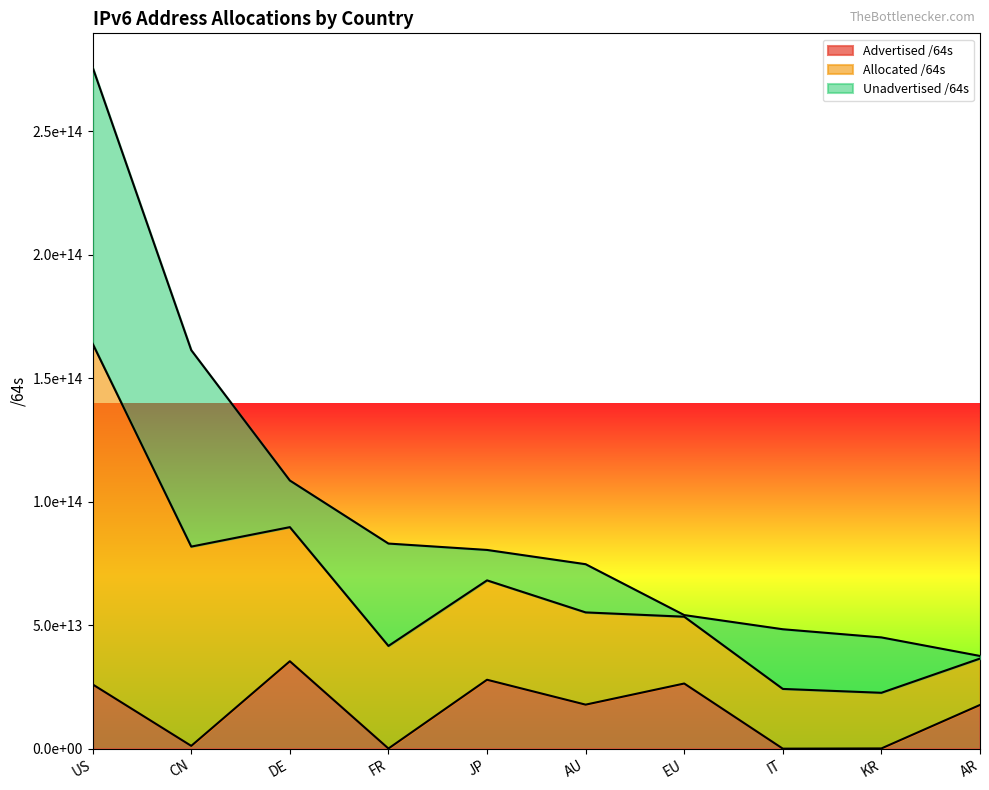

What are all the series names shown in the legend?

Advertised /64s, Allocated /64s, Unadvertised /64s